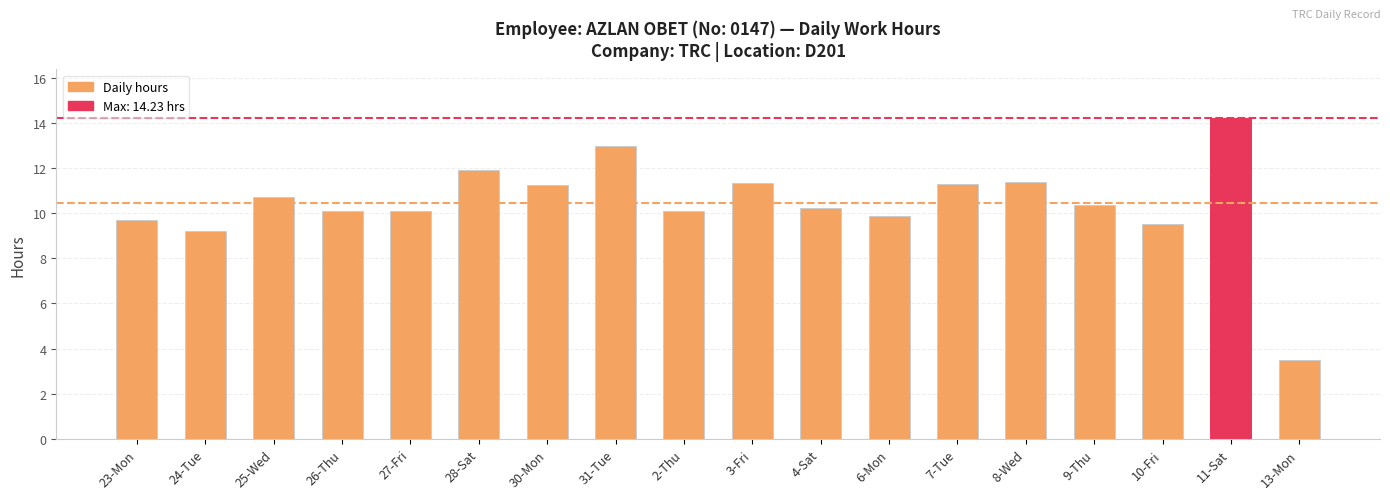

The chart shows a value of 2.9 at 25-Wed. True or false?

False